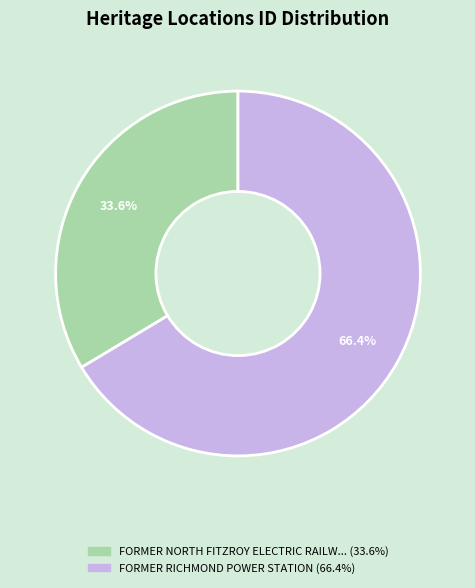

Does any single category account for the majority?

Yes